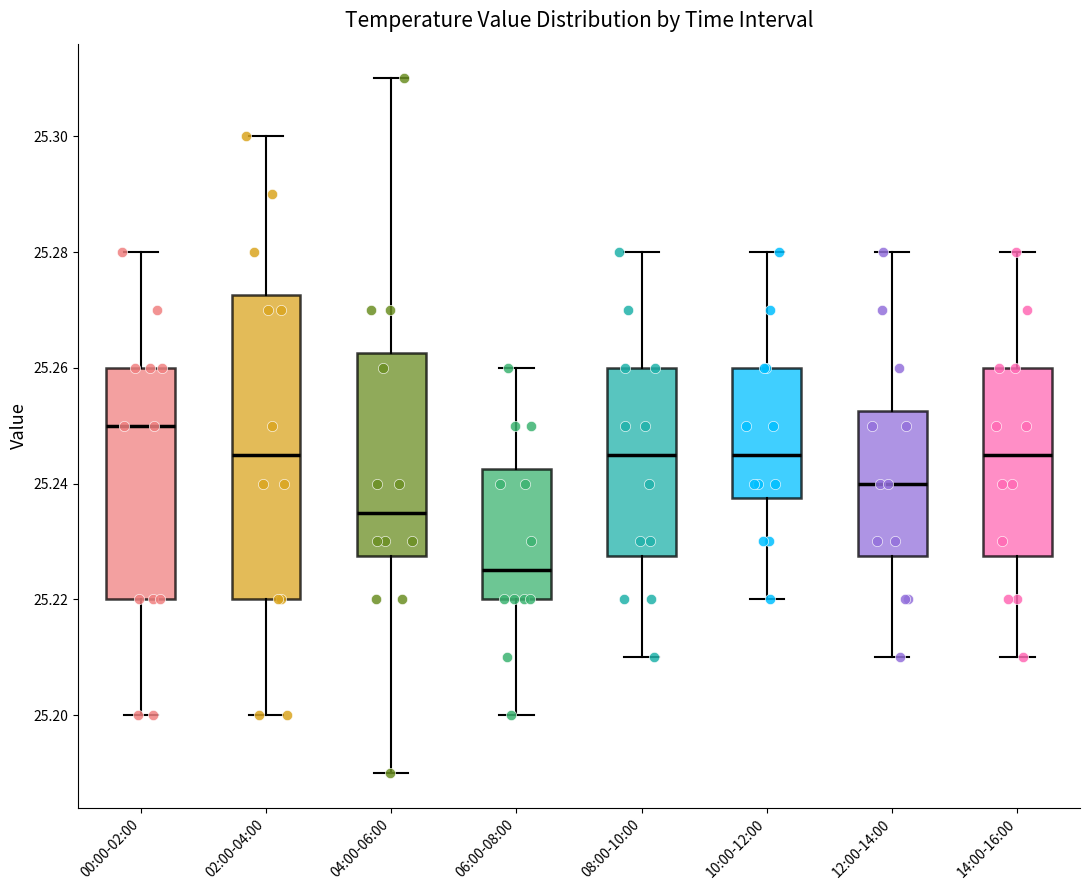

Which box has the lowest median line?

06:00-08:00